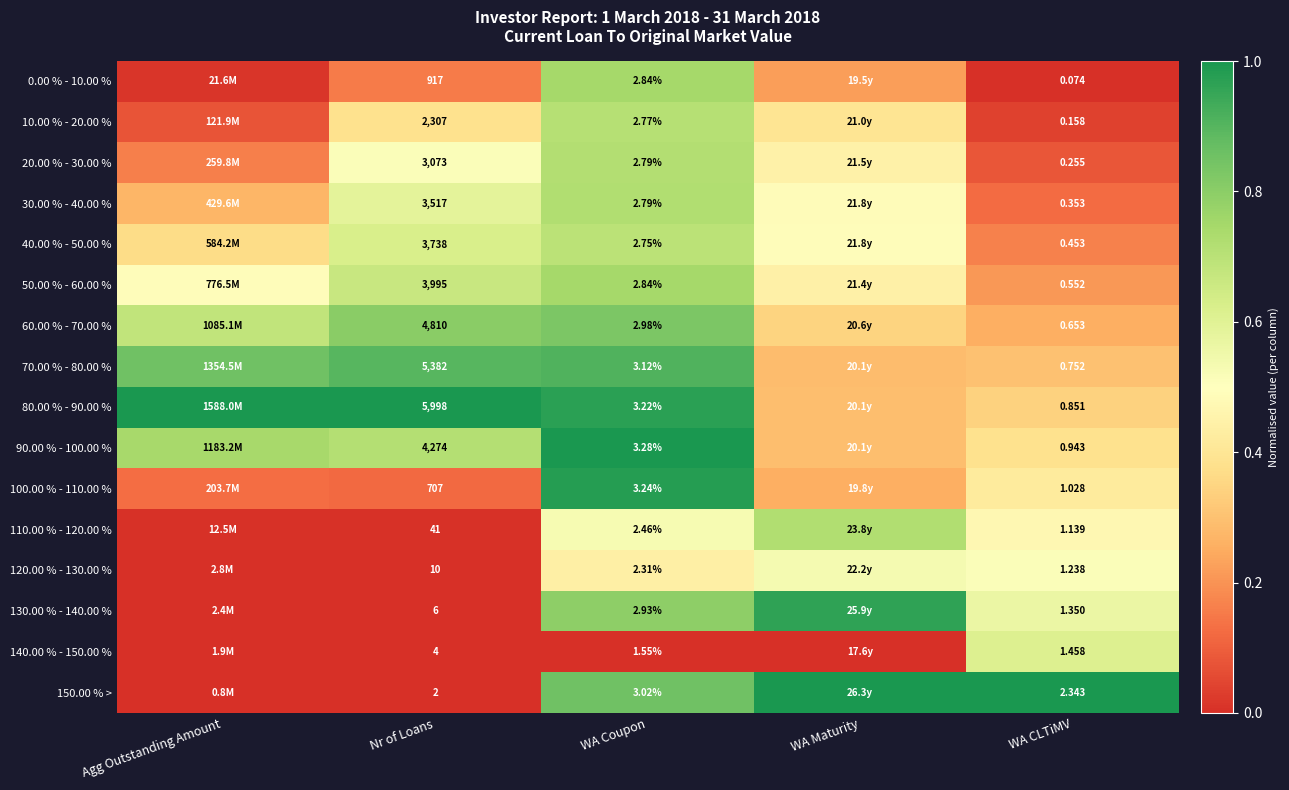

What is the average value of the 60.00 % - 70.00 % series?

0.6